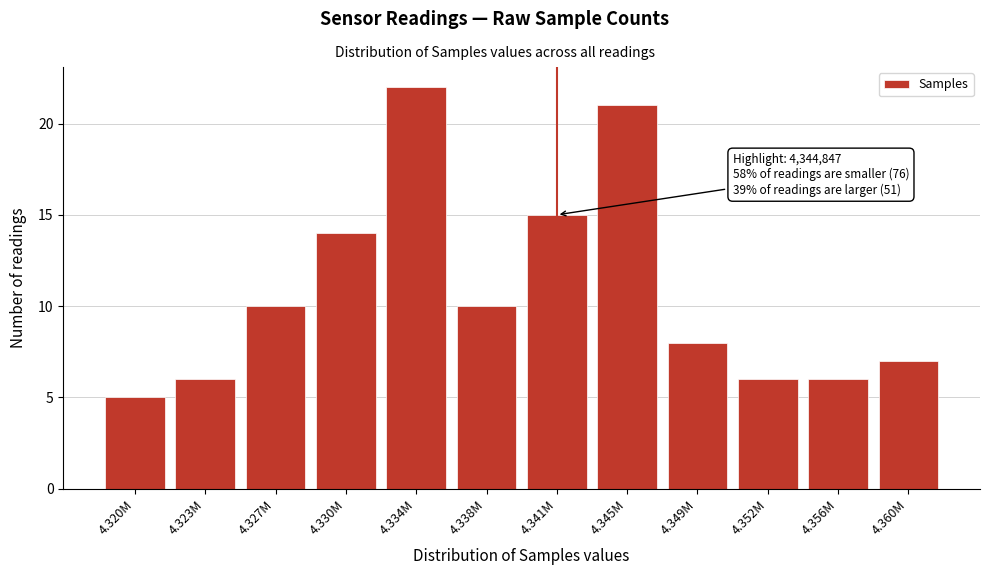

Reading left to right, extract all data points from this chart.

5	6	10	14	22	10	15	21	8	6	6	7